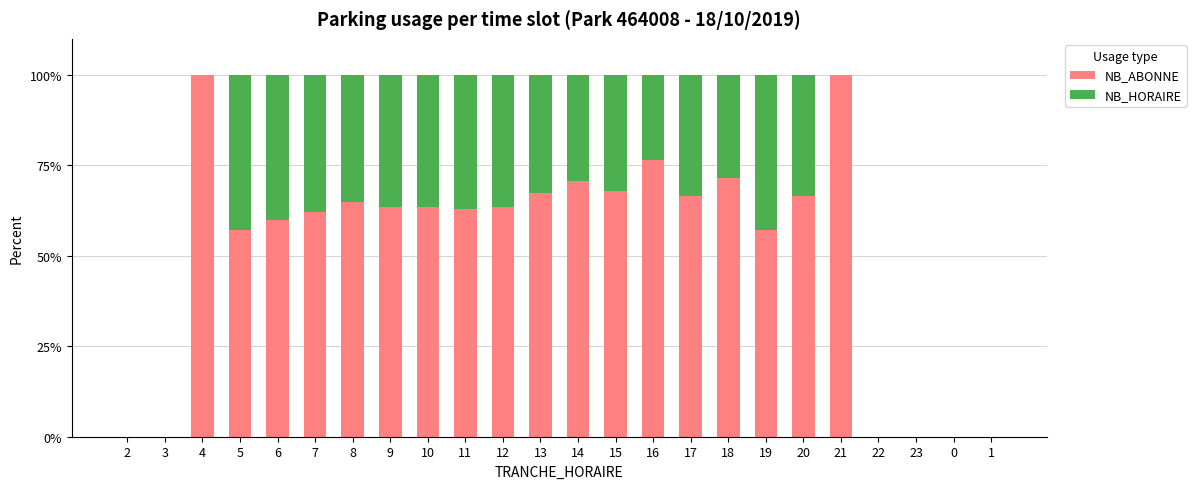

Are the bars grouped side by side (vs. stacked)?

No